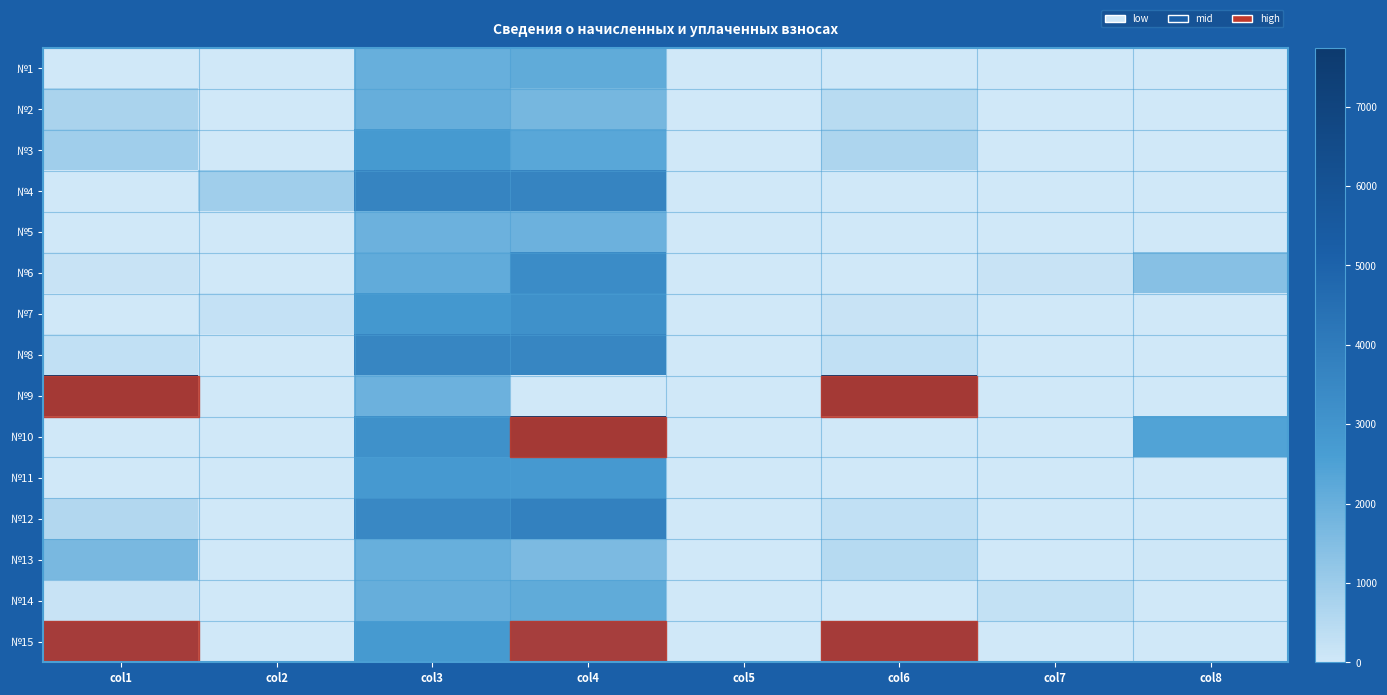

At which category is the sum across all series the highest?

col4